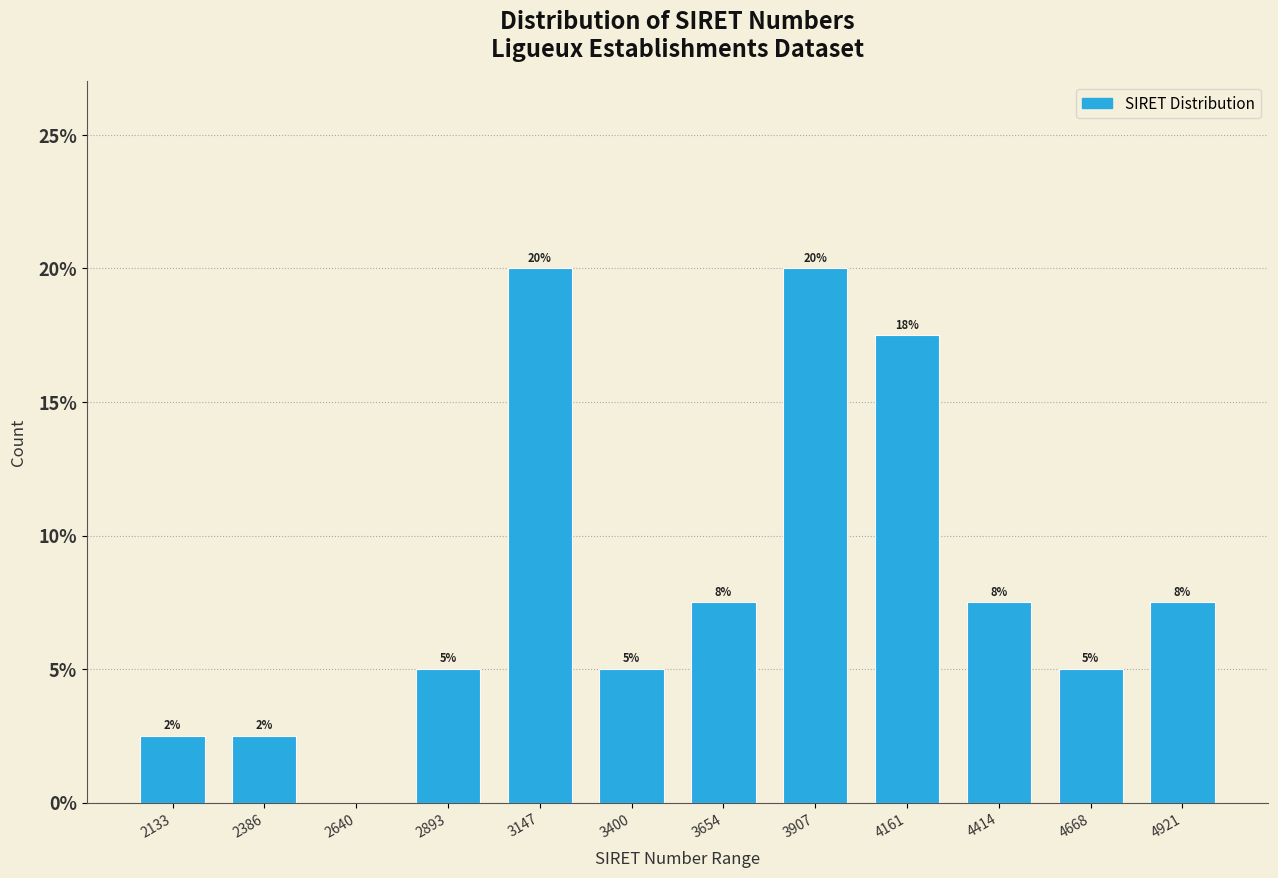

Are the bars horizontal?

No